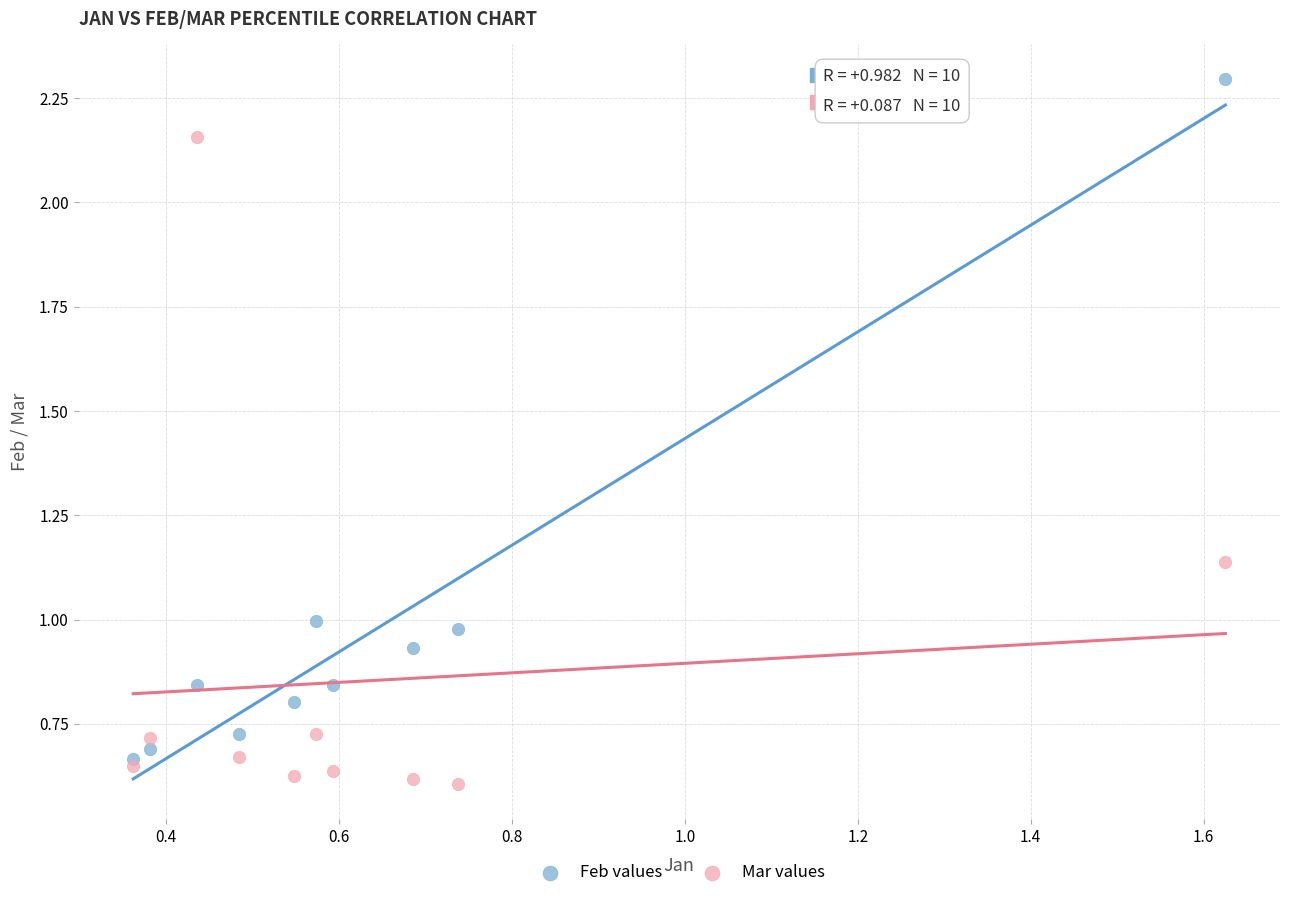

Which series contains the highest Y value?

Feb values